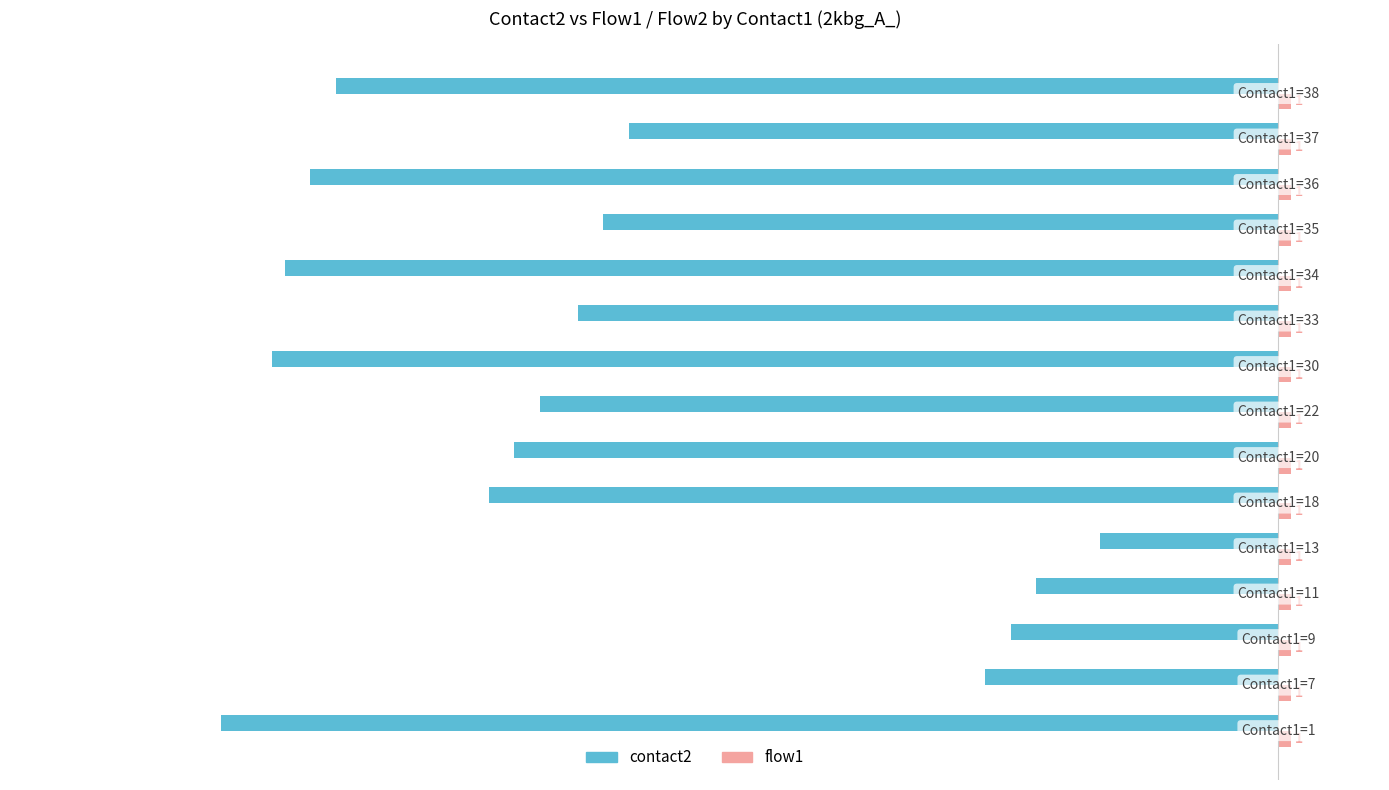

What is the sum of all contact2 values?

-806